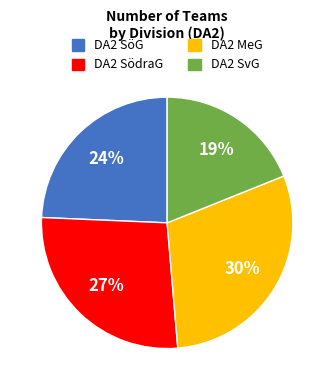

Which has a higher value, DA2 SvG or DA2 SödraG?

DA2 SödraG